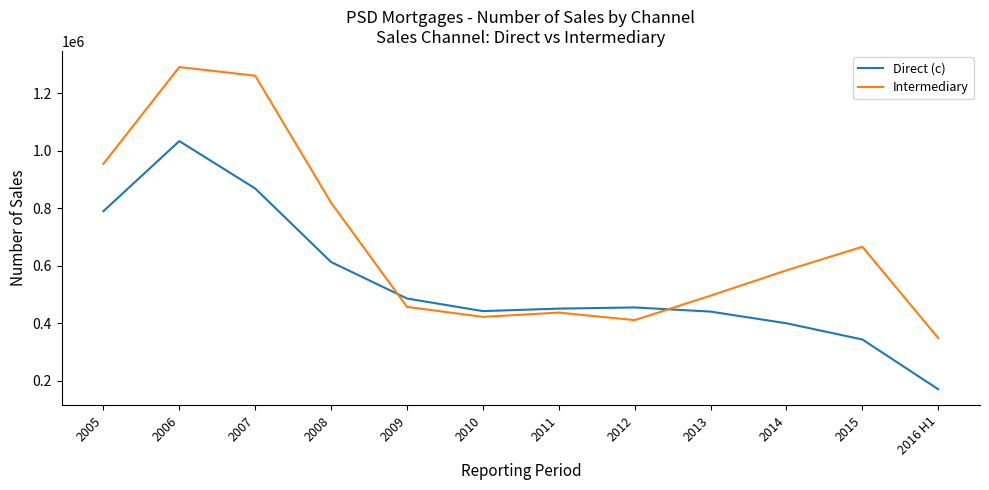

Read the Direct (c) value at 2009, to the nearest 100.

486400